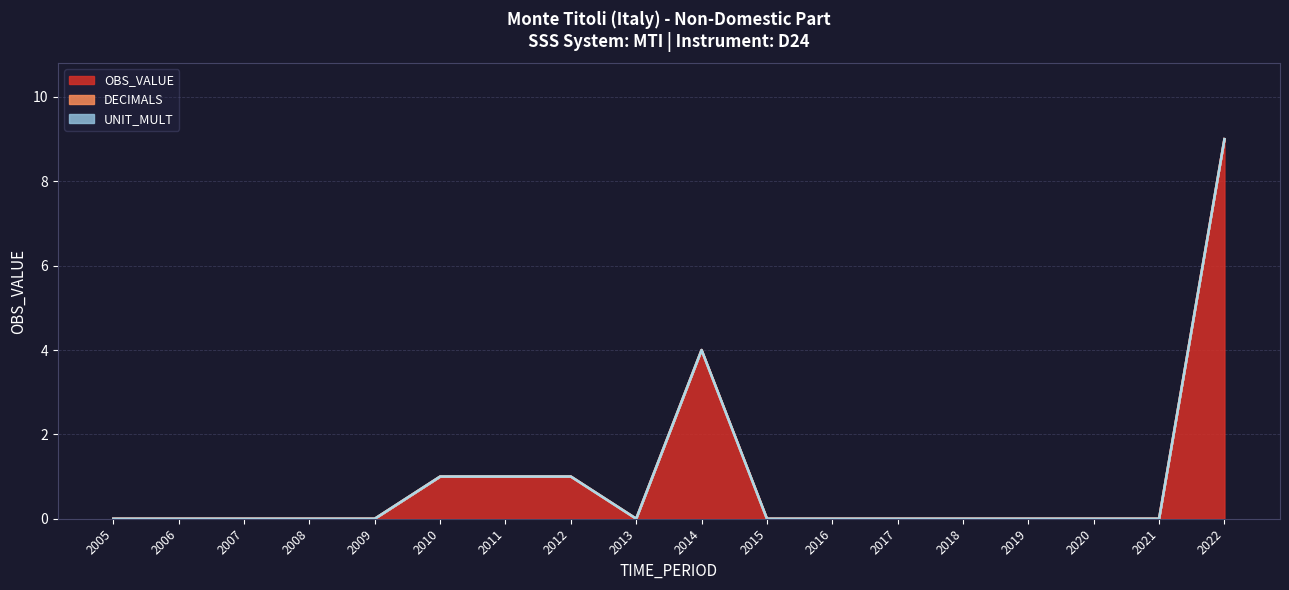

Is it true that OBS_VALUE equals 0 at 2009?

True